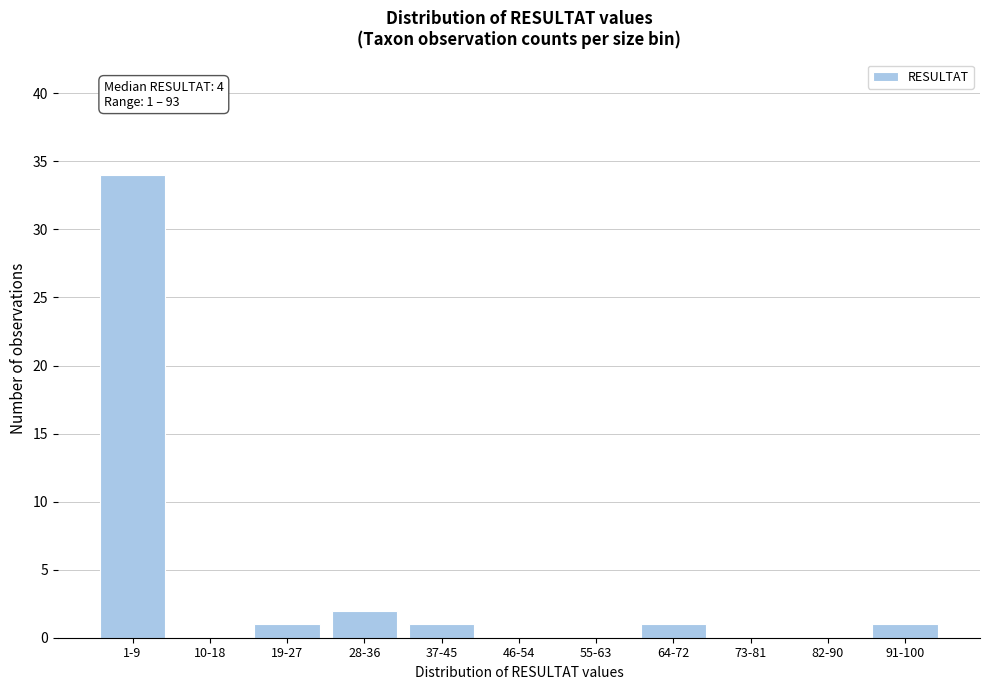

Reading left to right, transcribe all the data shown in this chart.

1-9=34	10-18=0	19-27=1	28-36=2	37-45=1	46-54=0	55-63=0	64-72=1	73-81=0	82-90=0	91-100=1